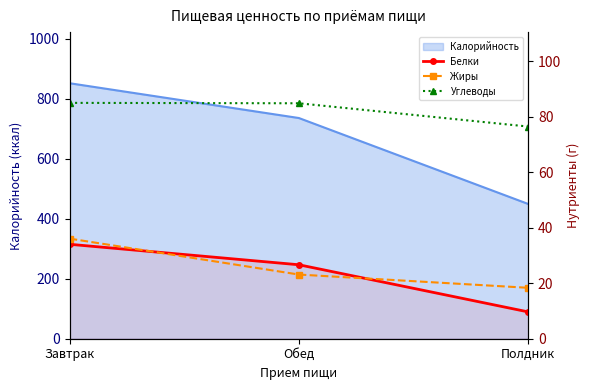

Which has a higher value, Обед or Полдник?

Обед